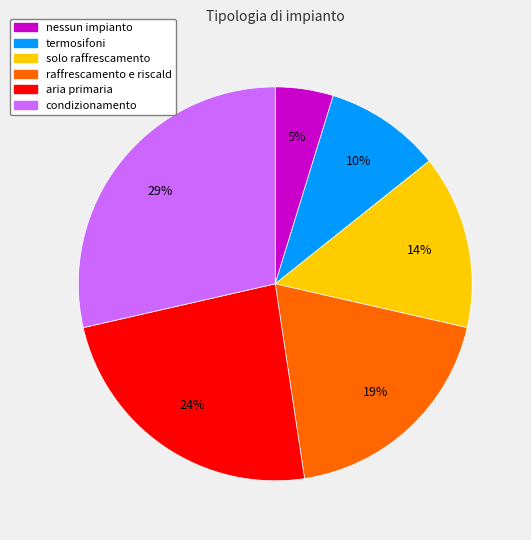

What is the ratio of the value at solo raffrescamento to the value at condizionamento?

0.5